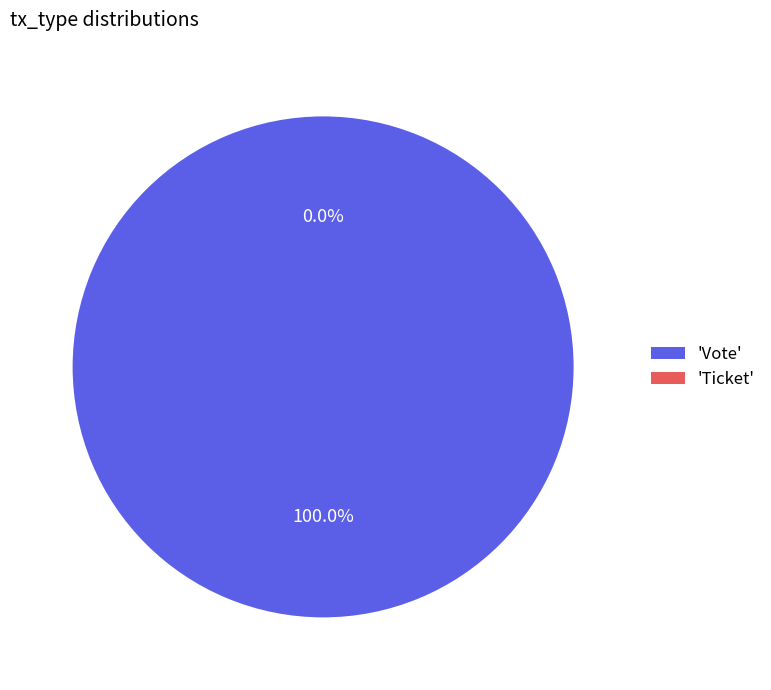

To the nearest percent, what portion does Vote represent?

100%